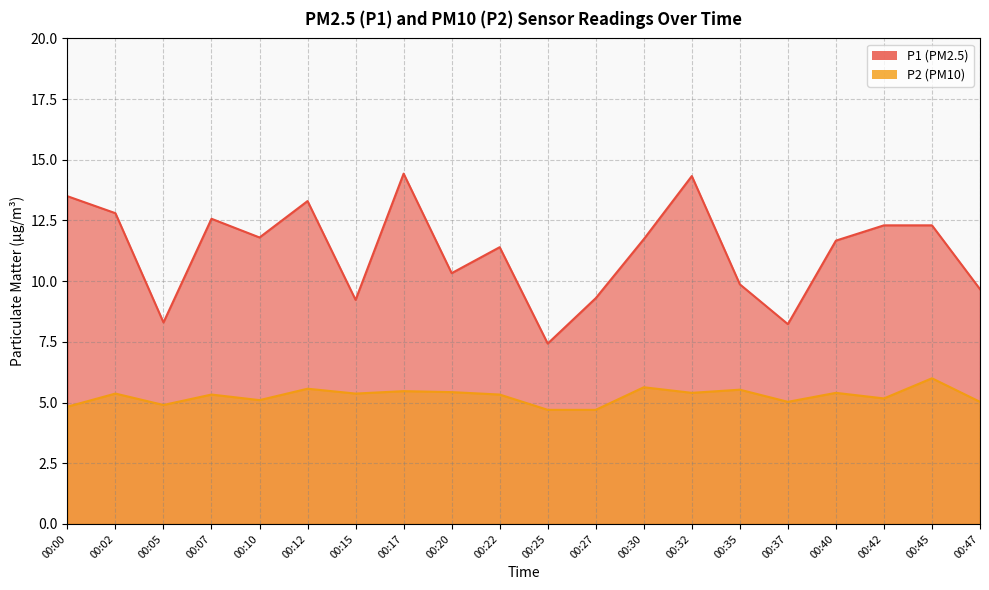

At which label does P2 reach its peak?

00:45